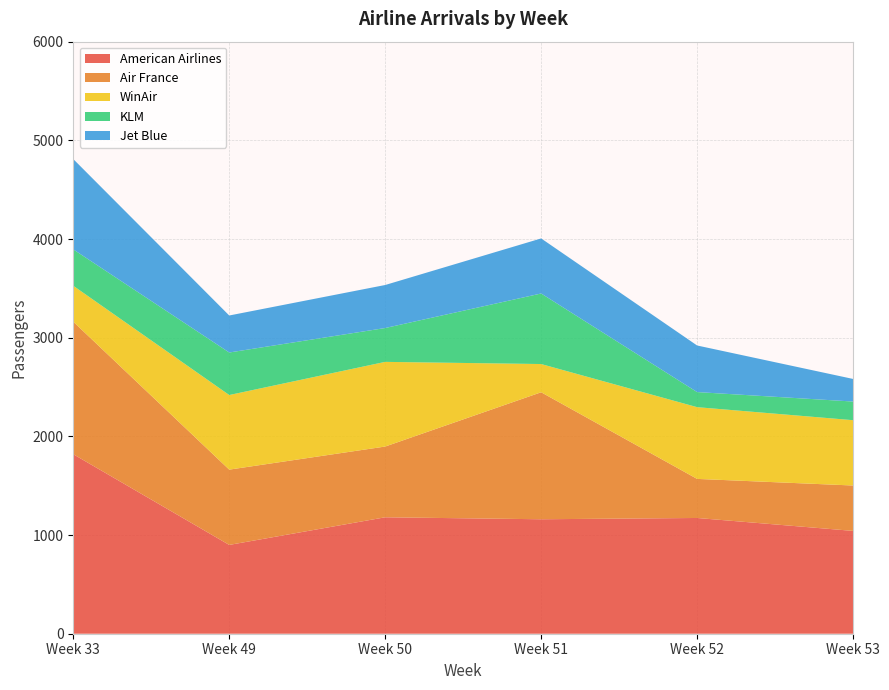

Reading left to right, what are all the values shown in this chart?

American Airlines: 1819	900	1180	1160	1173	1042
Air France: 1343	763	717	1287	396	460
WinAir: 364	756	858	286	727	662
KLM: 369	431	343	715	153	189
Jet Blue: 915	375	436	558	472	229